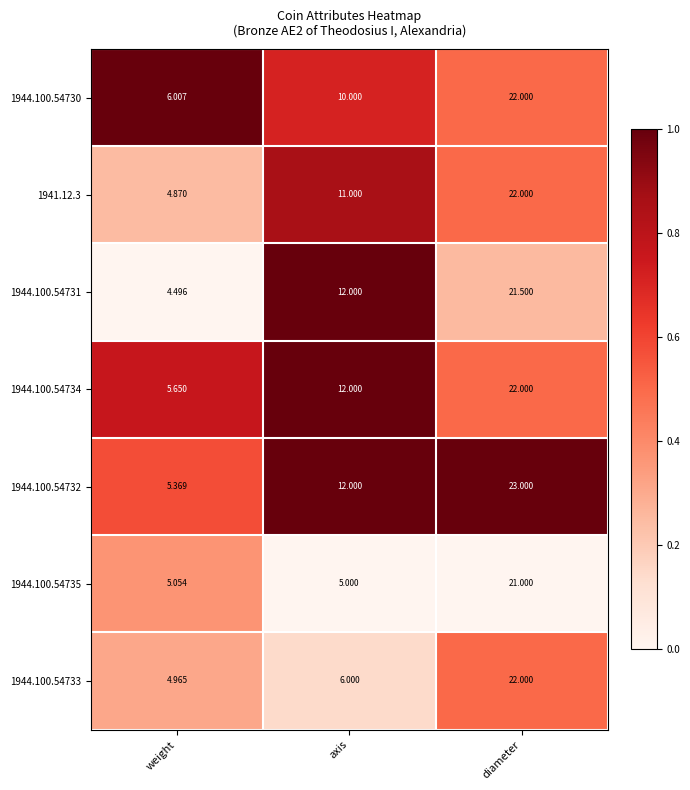

Where is 1944.100.54733 nearest to the value 13?

axis